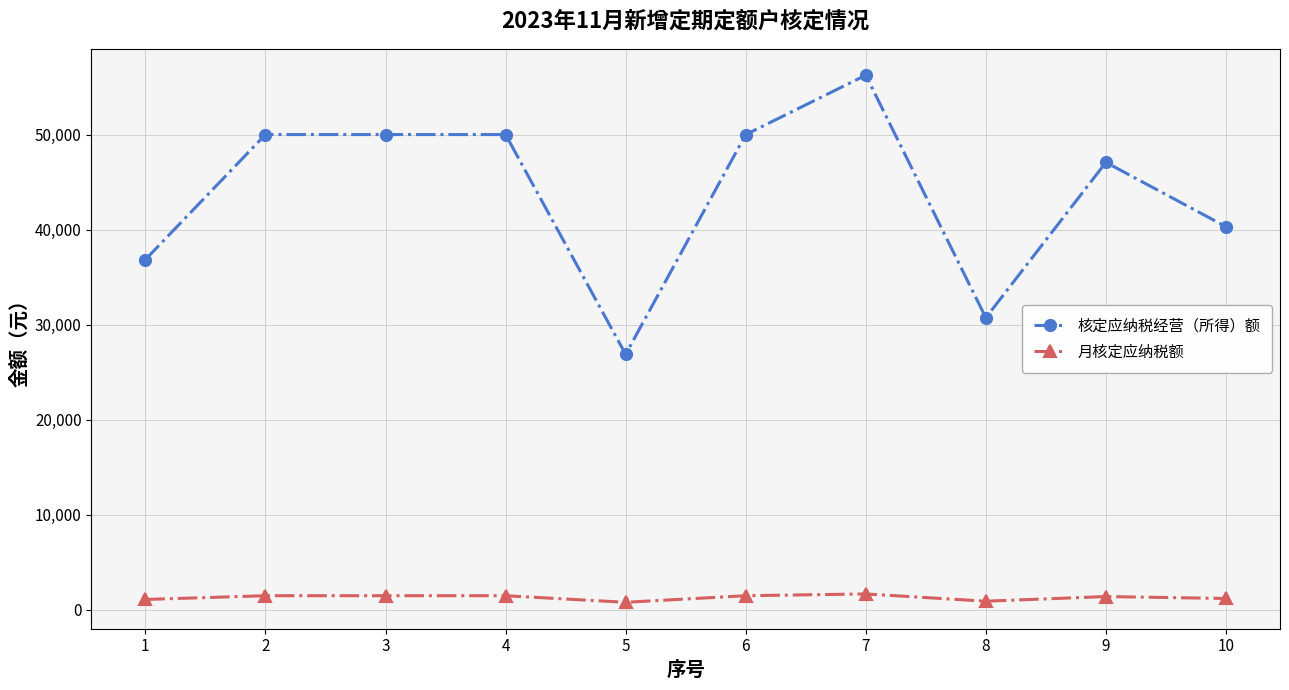

The 核定应纳税经营（所得）额 series shows 30738.9 at 8. True or false?

True